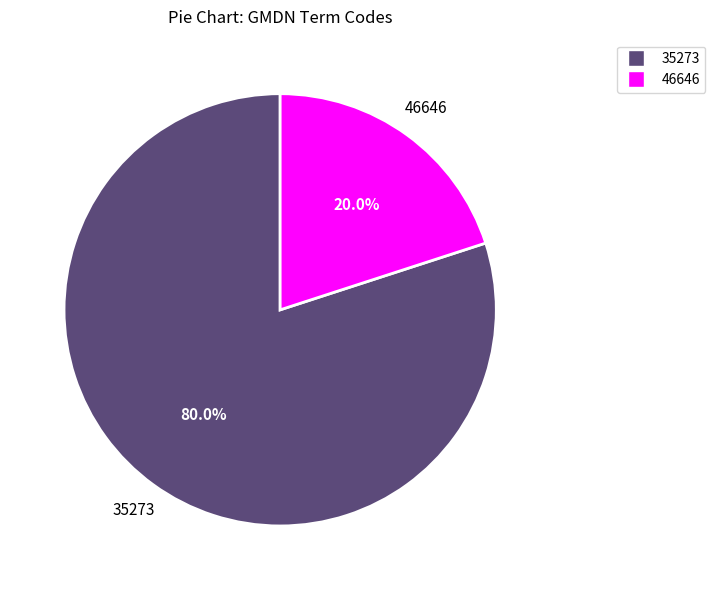

Is there any slice that represents more than half of the pie?

Yes